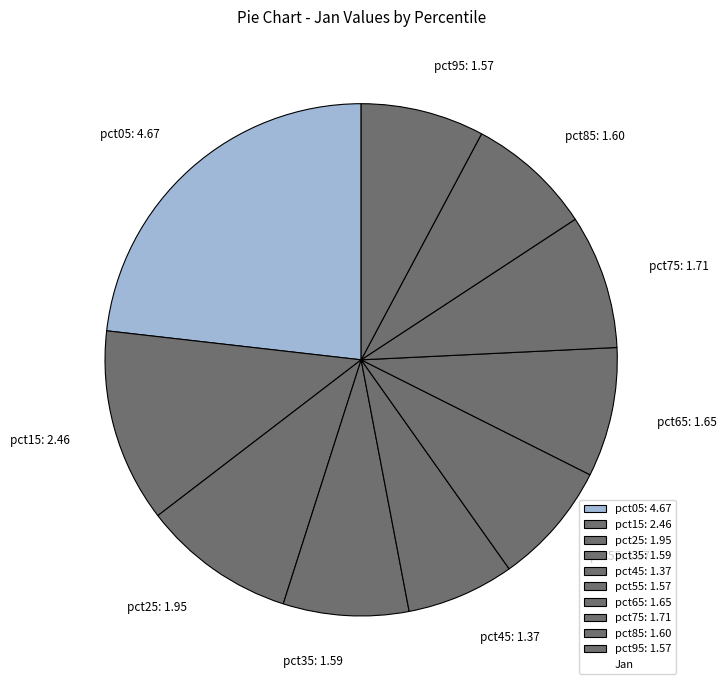

Between pct55: 1.57 and pct15: 2.46, which is larger?

pct15: 2.46